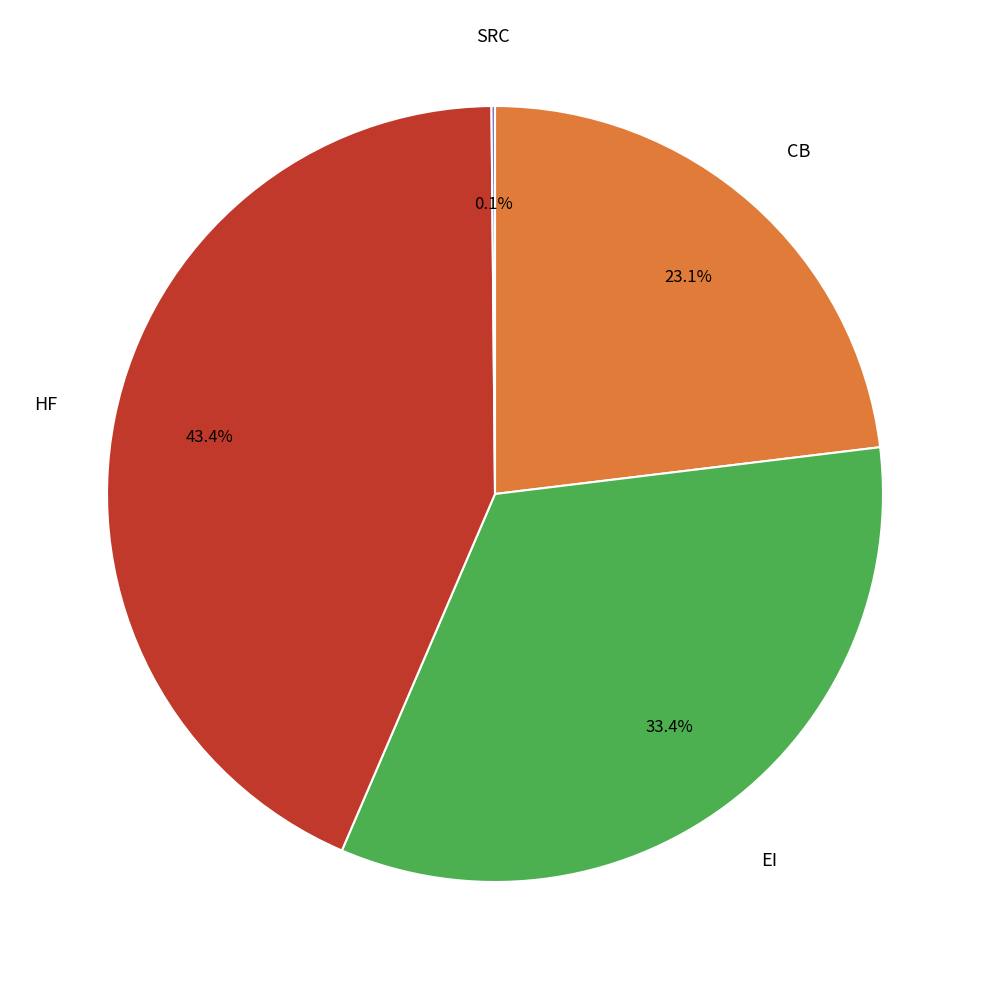

Is there any slice that represents more than half of the pie?

No